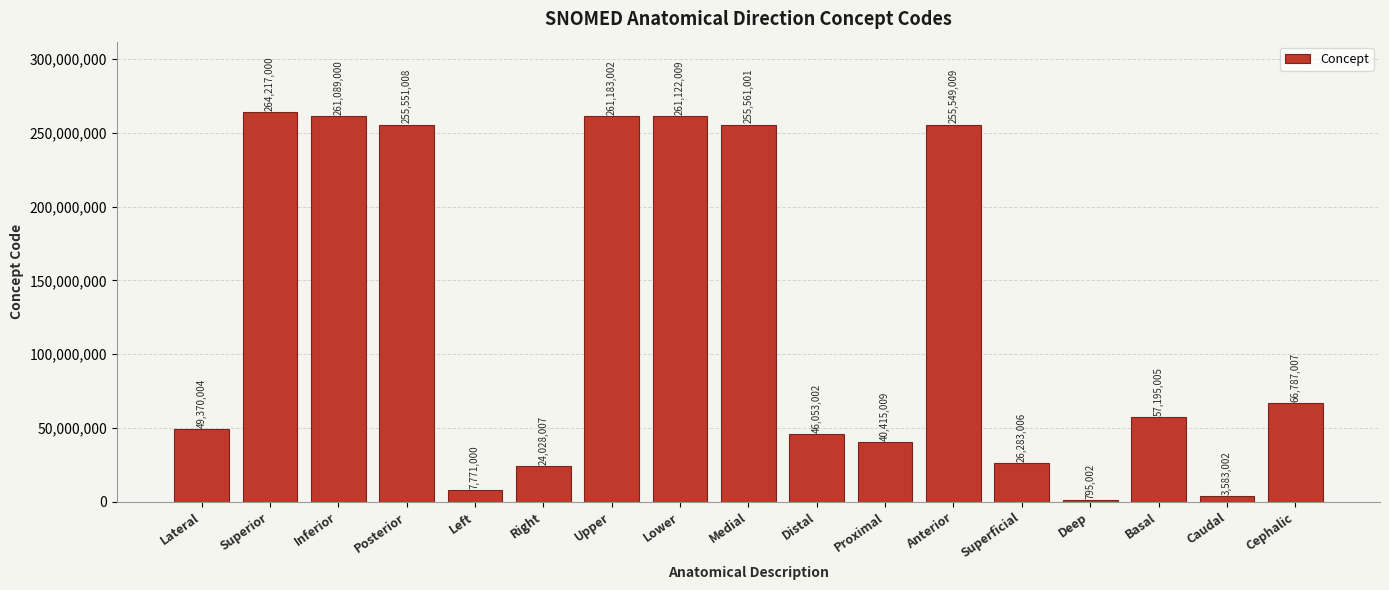

Is it true that the value at Cephalic is 66787007?

True